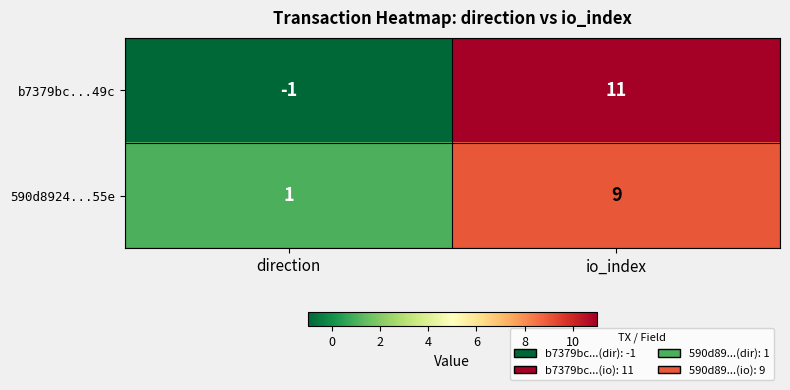

What is the average value of the b7379bc...49c series?

5